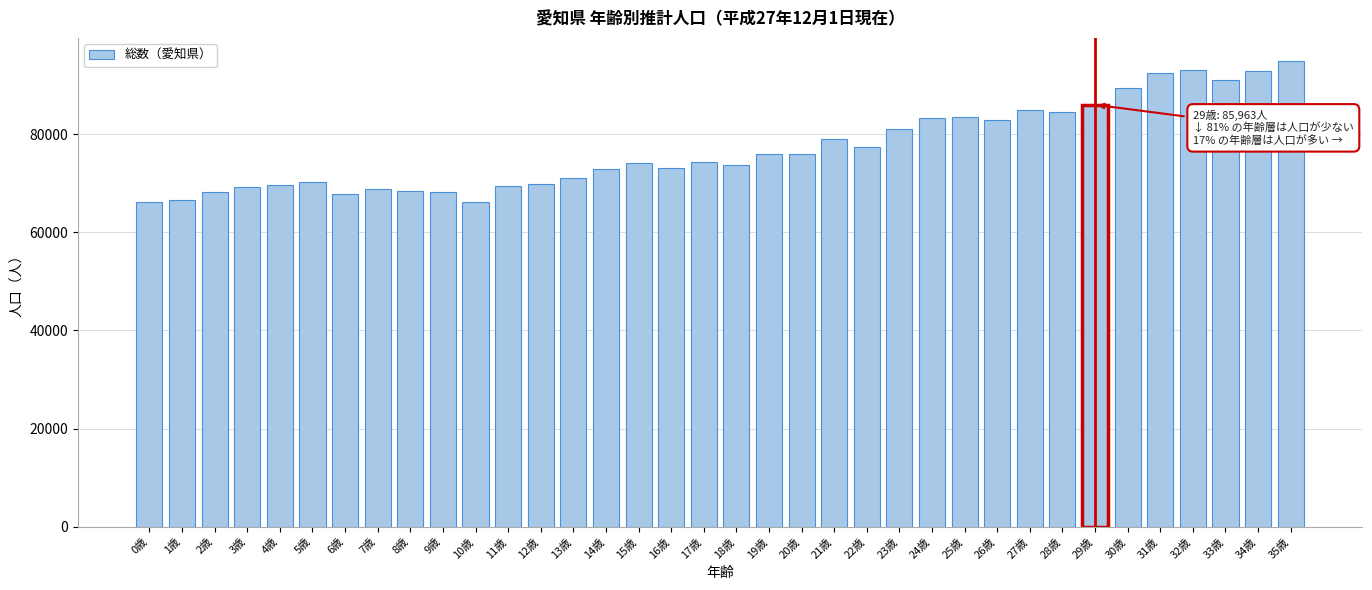

What is the minimum value shown in the chart?

66224